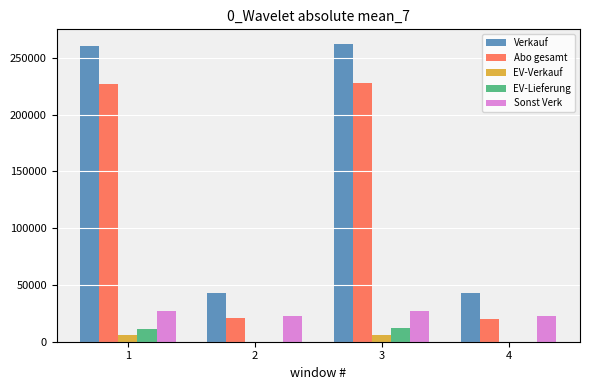

Which series has the largest total across all categories?

Verkauf